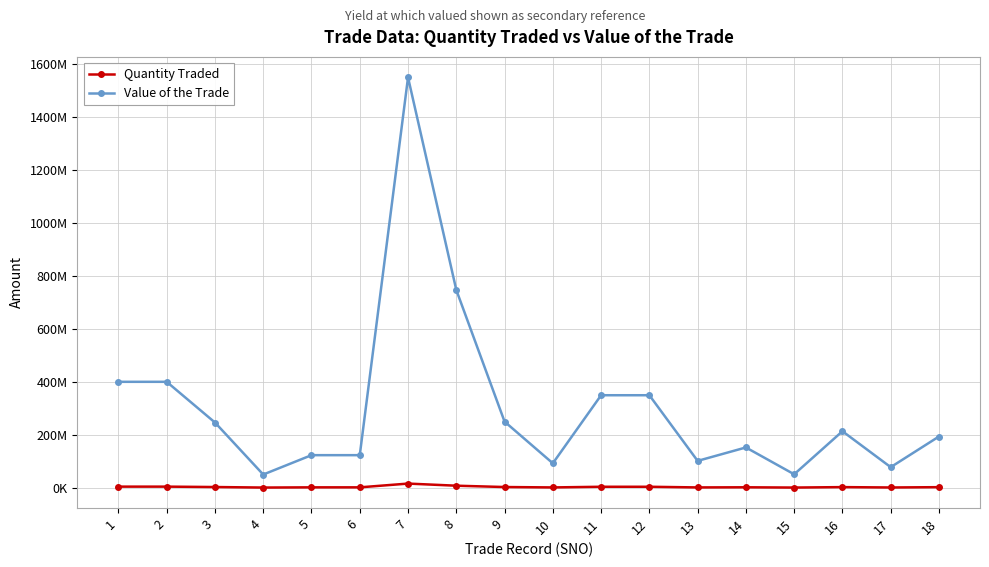

What are all the series names shown in the legend?

Quantity Traded, Value of the Trade